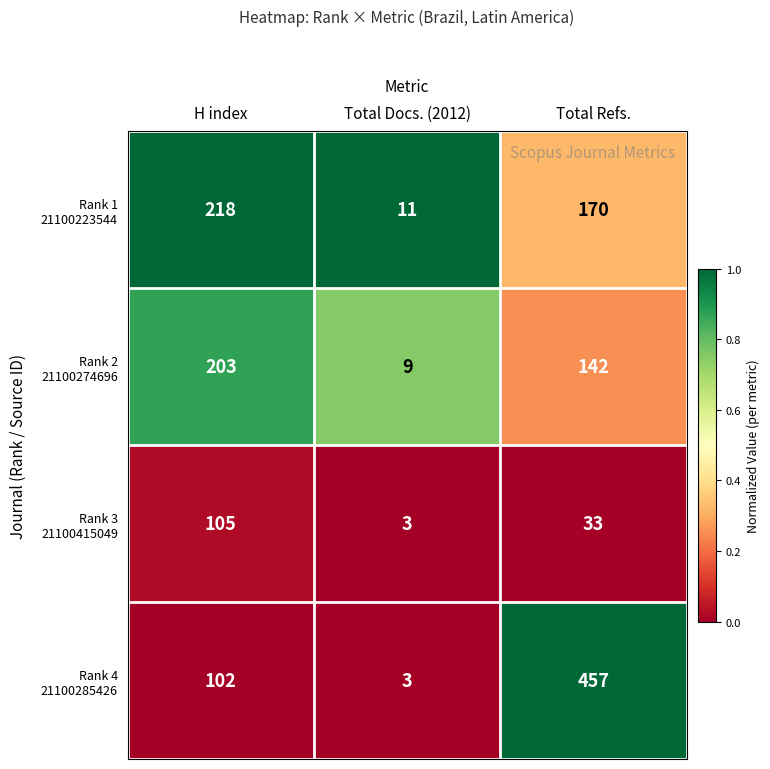

What is the spread (max minus min) of values at Total Docs. (2012)?

8